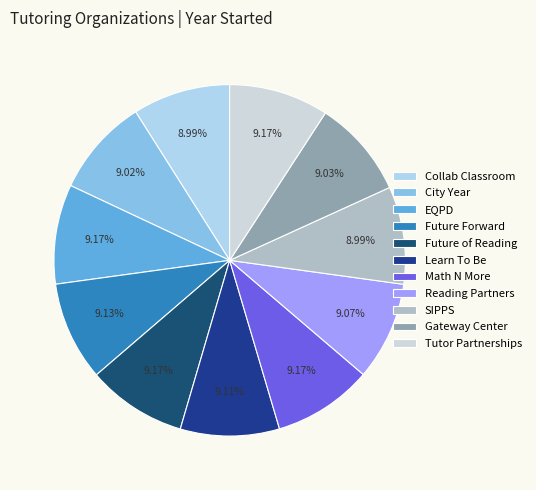

Rank the categories by value from lowest to highest.

Center for the Collaborative Classroom, SIPPS, City Year, The Gateway Center for Education, Reading Partners, Learn To Be, Future Forward Literacy, EQPD, Future of Reading, Math N More, Tutor Partnerships Incorporated